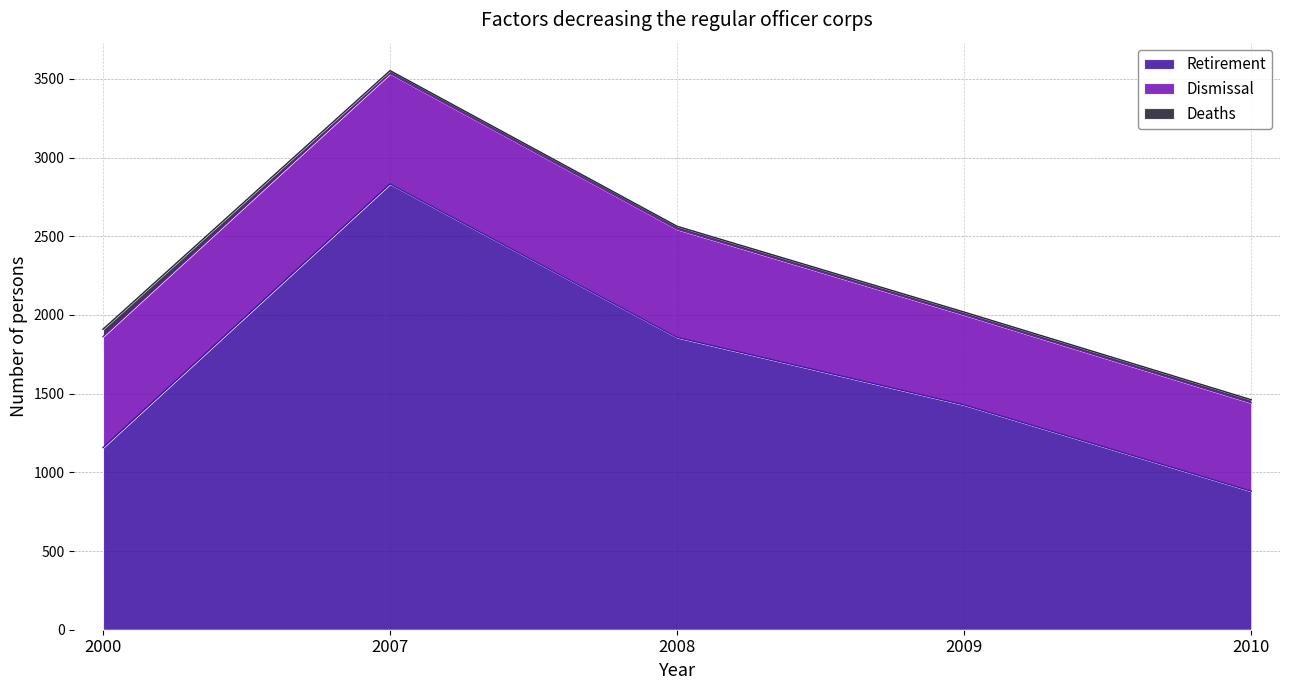

The Deaths series shows 33 at 2007. True or false?

False